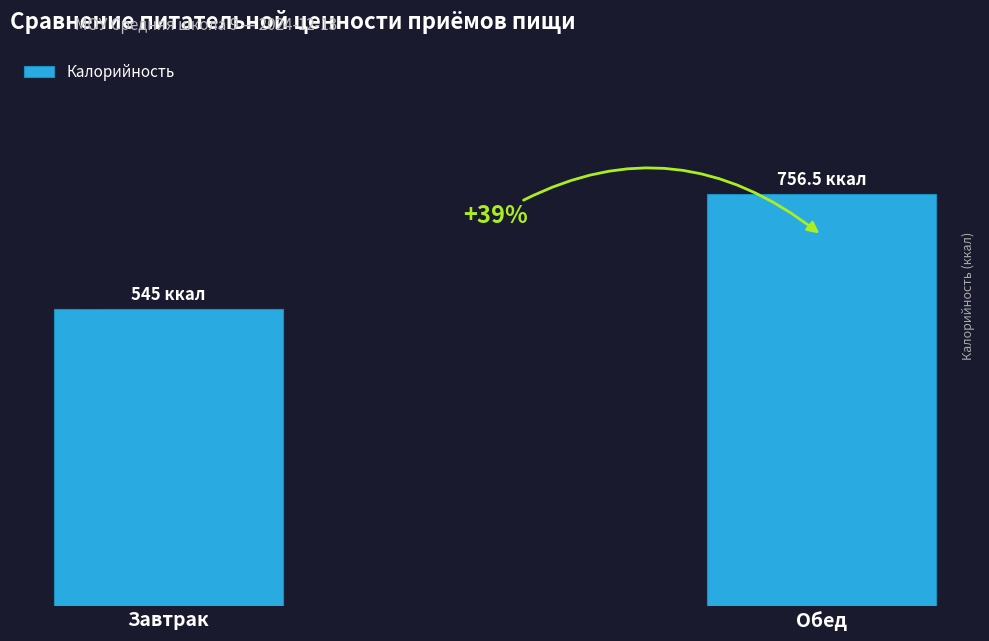

Does the chart contain any negative values?

No